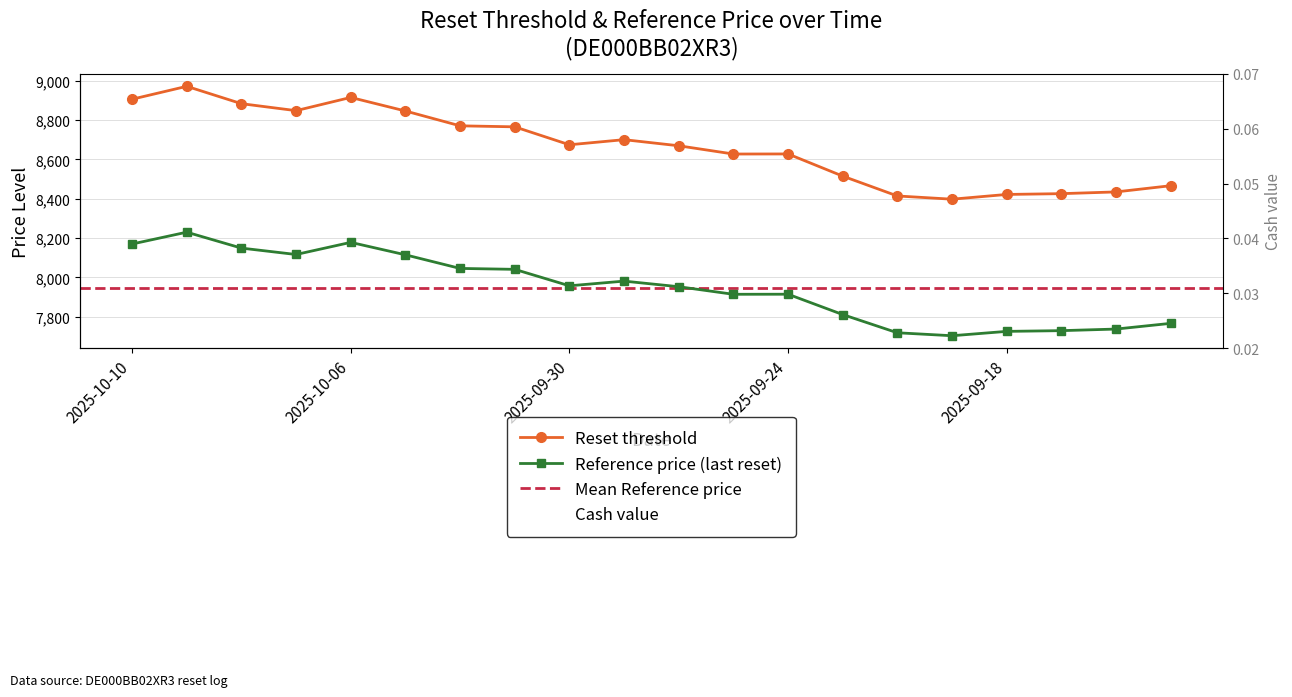

Which series changed the most between 2025-10-09 and 2025-09-30?

Reset threshold